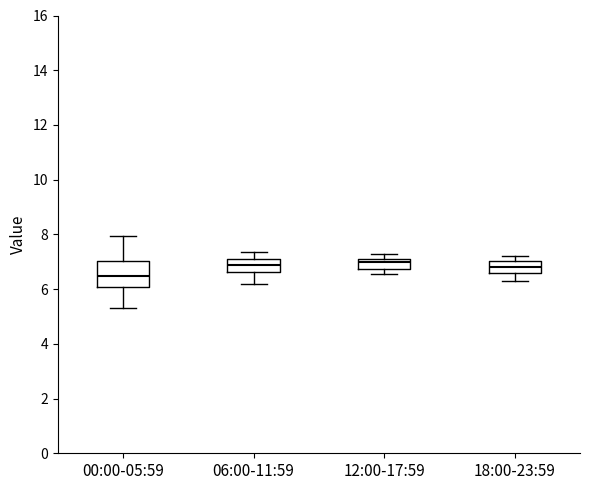

Where does the lower whisker of the box for 12:00-17:59 end on the y-axis? The values are not printed on the chart, so give them approximately, as read against the axis.

6.6